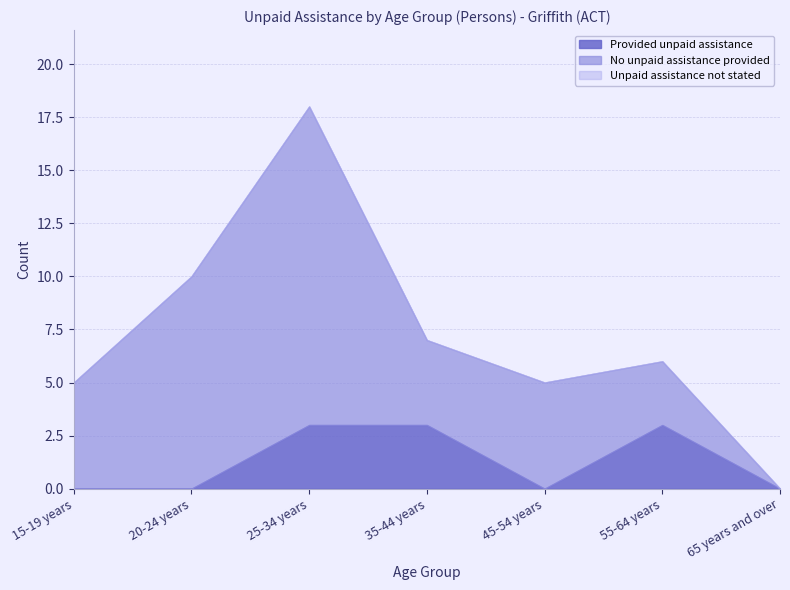

What is the difference between the second highest and second lowest values in the Provided unpaid assistance series?

3